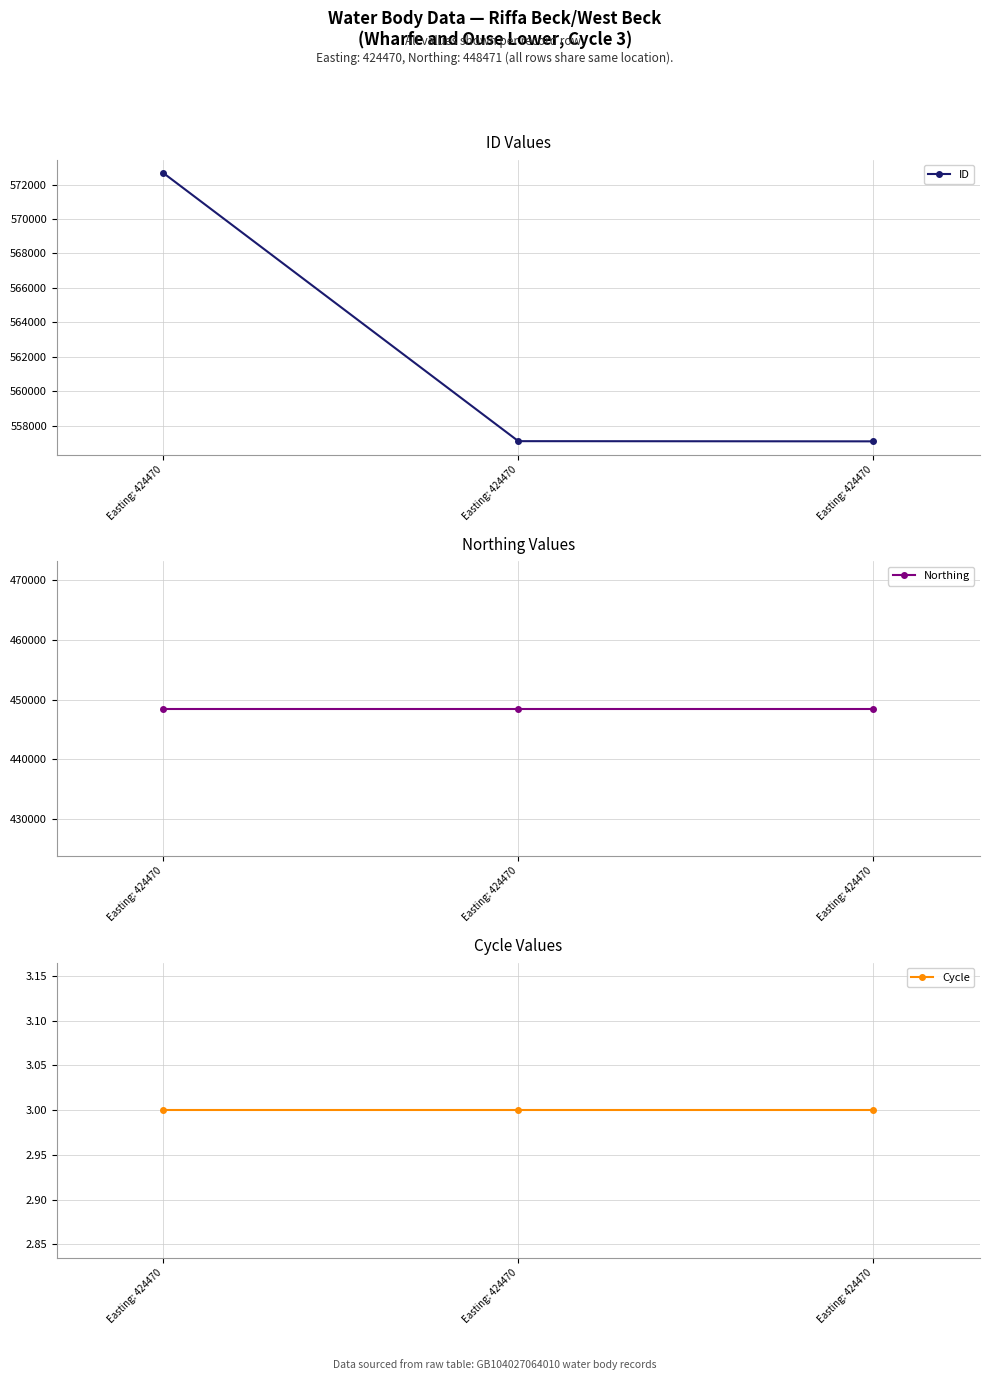

Is it true that Northing equals 641647 at Easting: 424470?

False